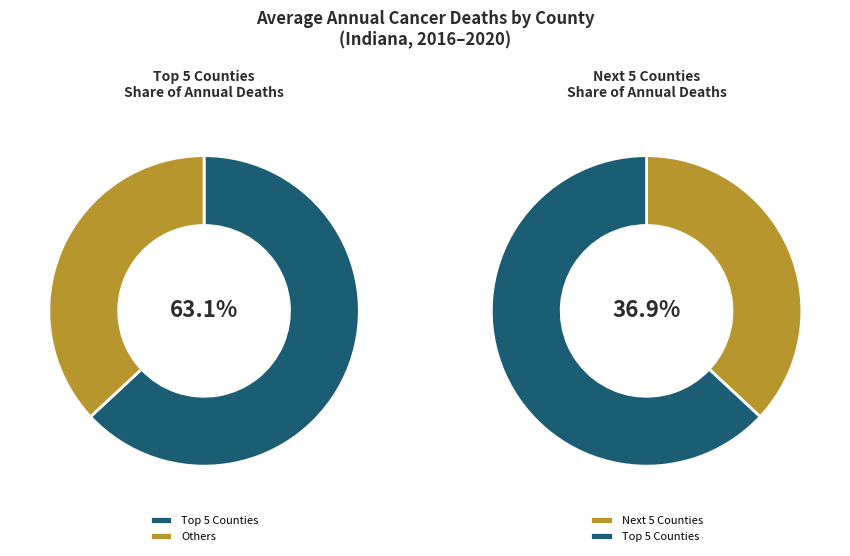

Combined, do Monroe County and Bartholomew County account for over 50%?

No